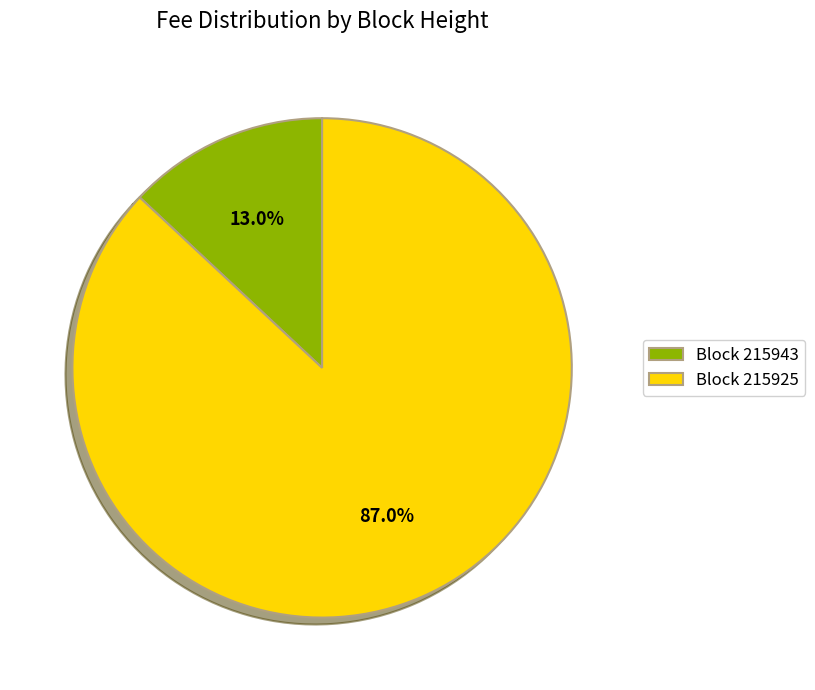

Rank the categories by value from lowest to highest.

Block 215943, Block 215925